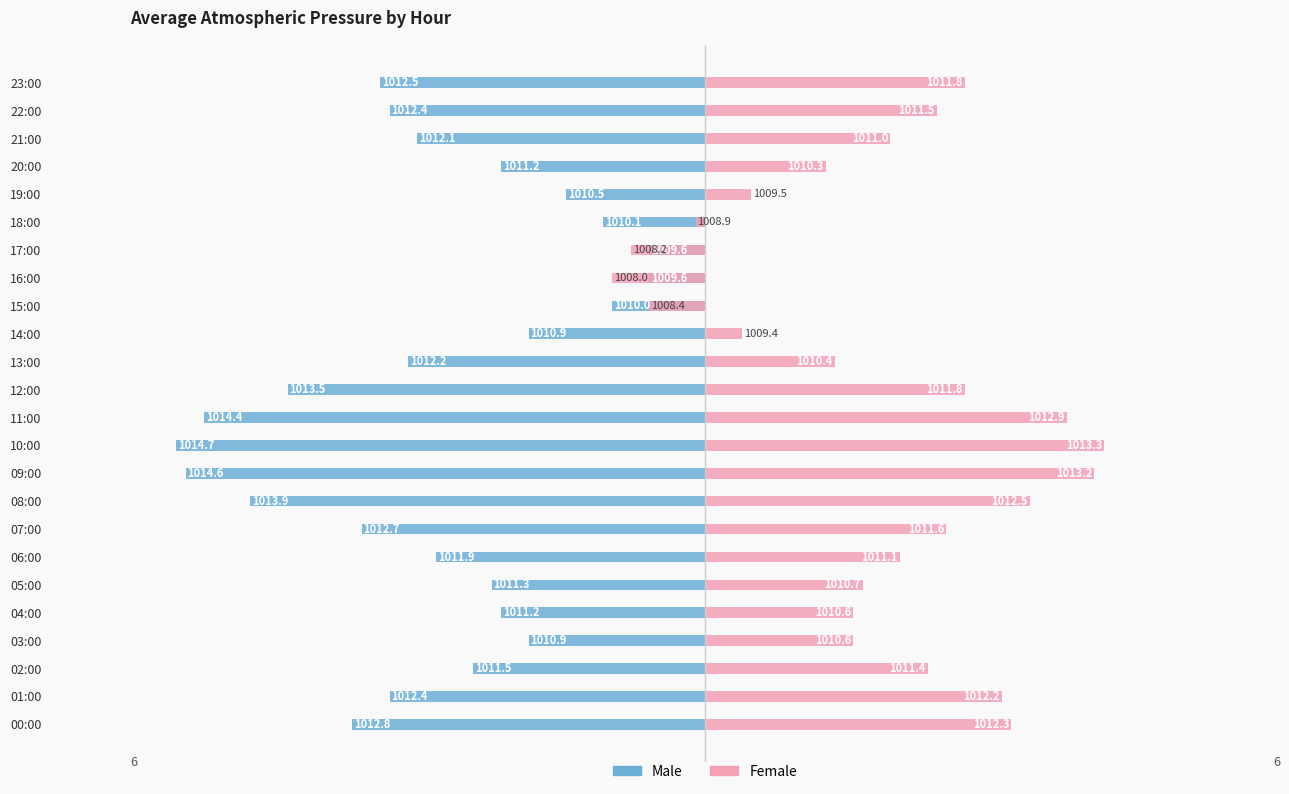

How many data points does each series have?

24